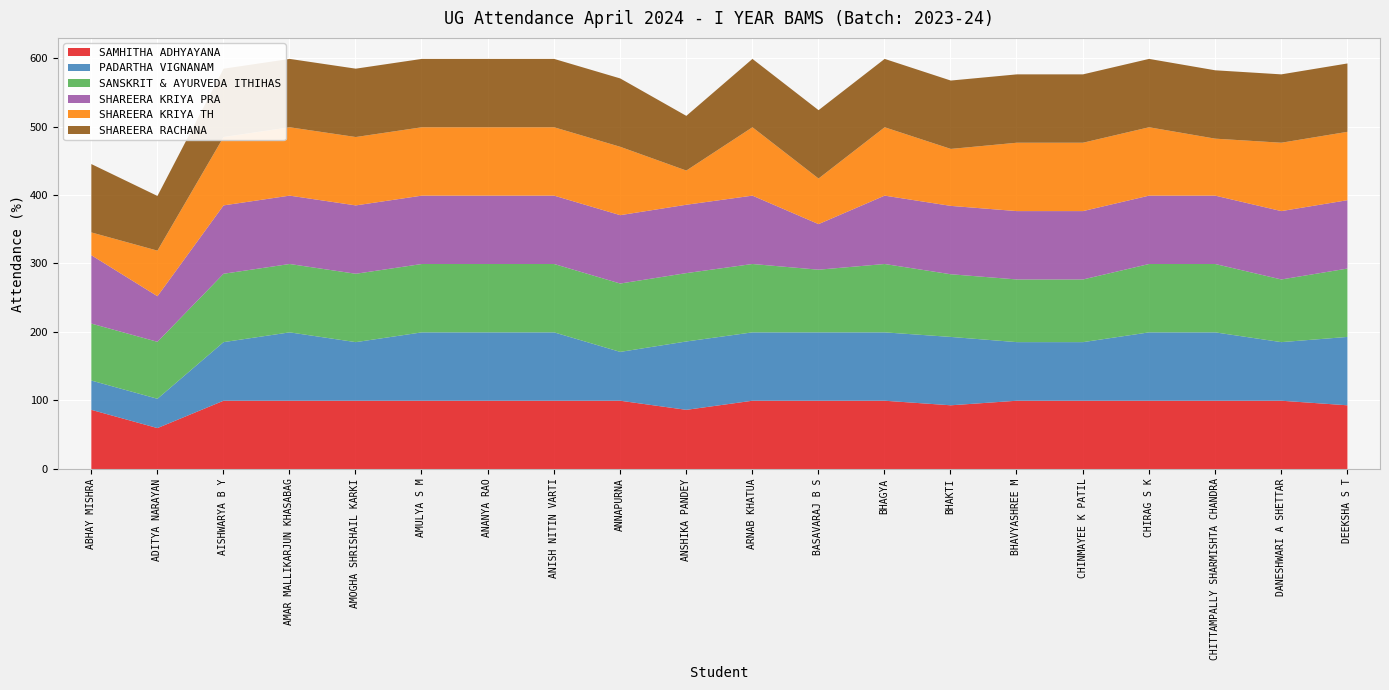

How many lines are shown in the chart?

6